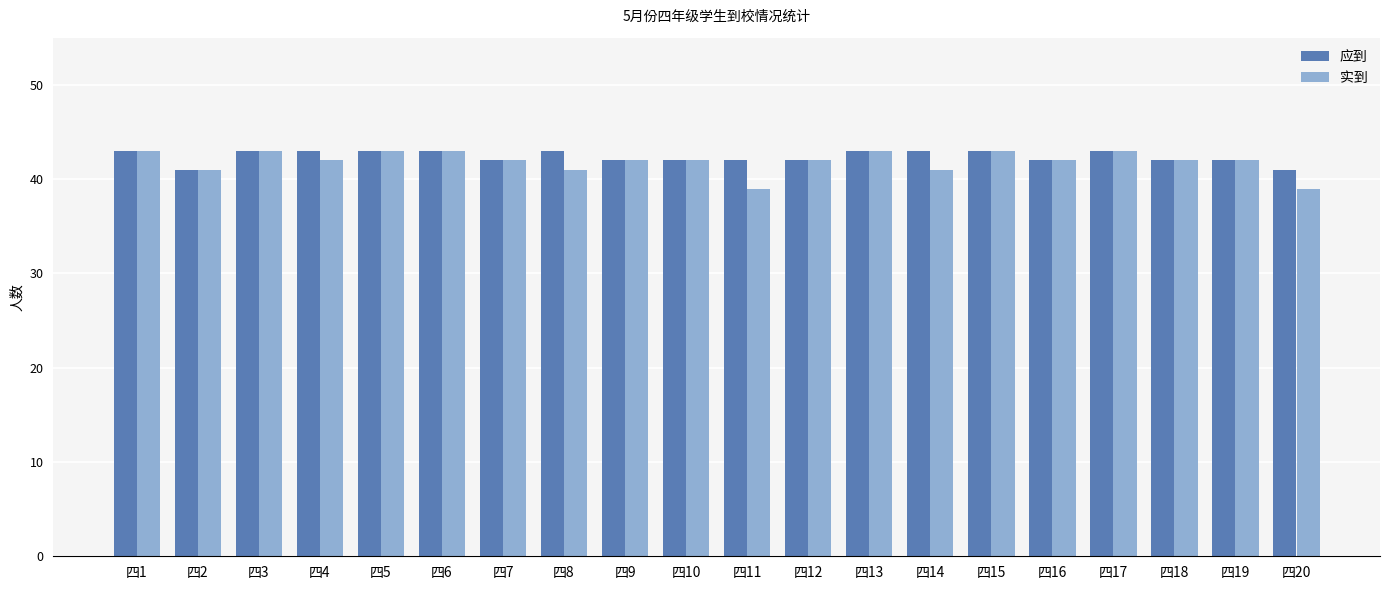

What is the sum of the 应到 values at 四19 and 四6?

85